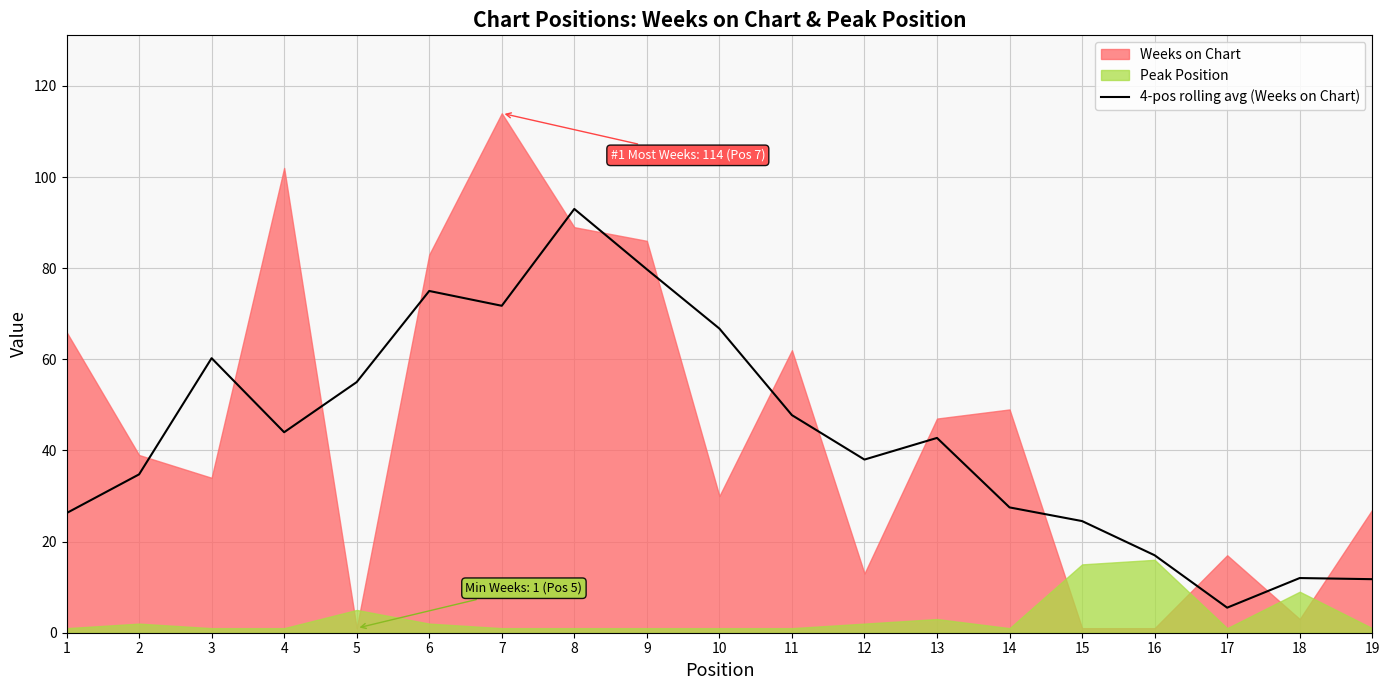

The chart shows a value of 44.0 at 4. True or false?

True